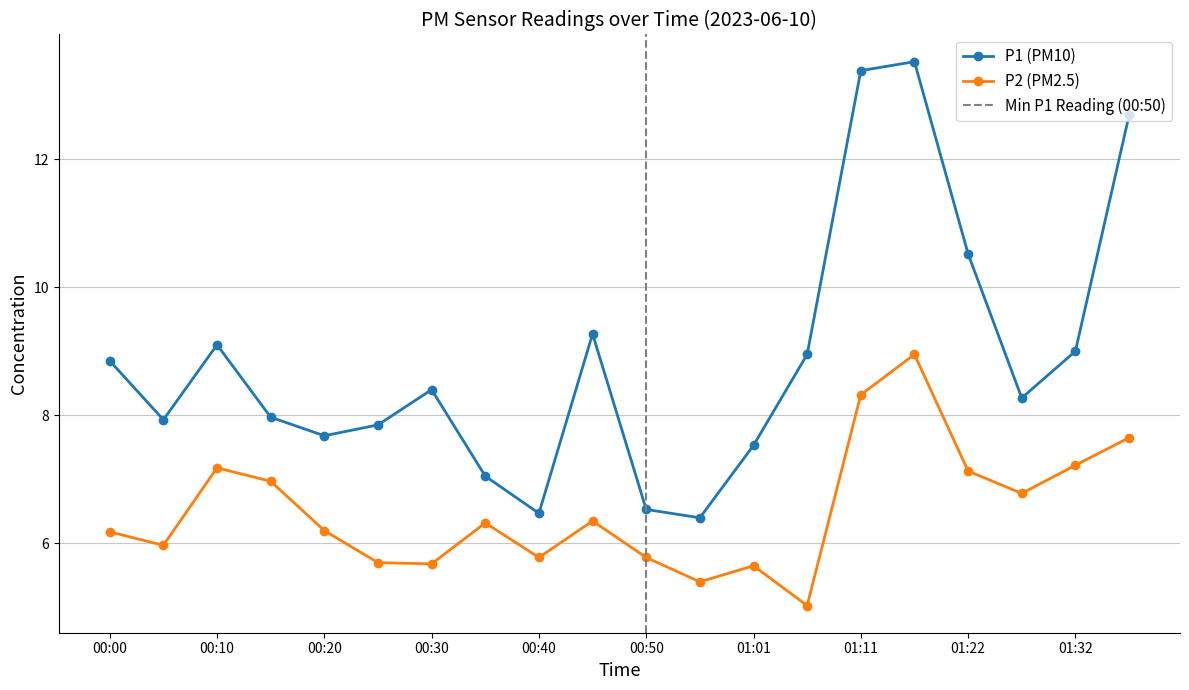

Between 00:00 and 00:10, which is larger?

00:10